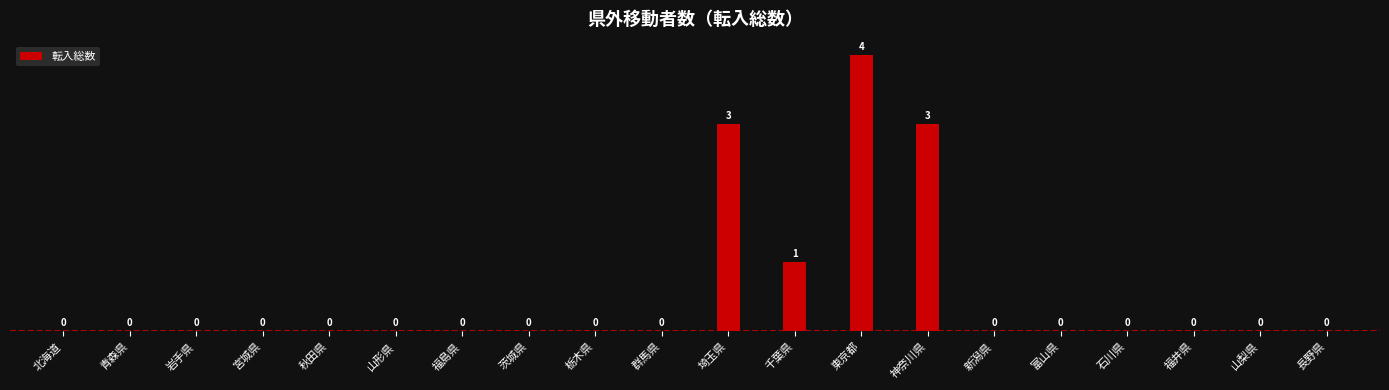

What is the sum of all values?

11